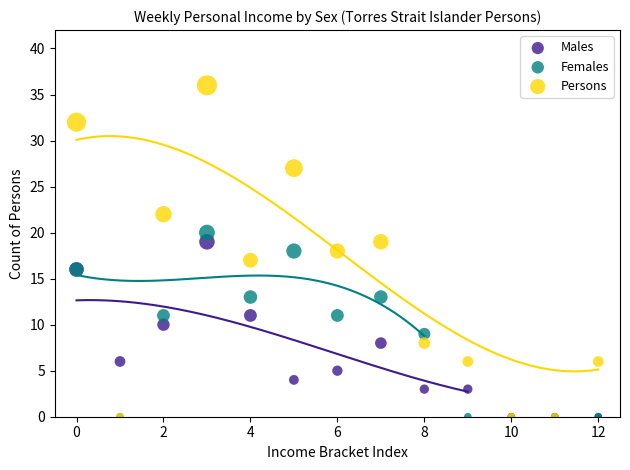

What are all the series names shown in the legend?

Males, Females, Persons